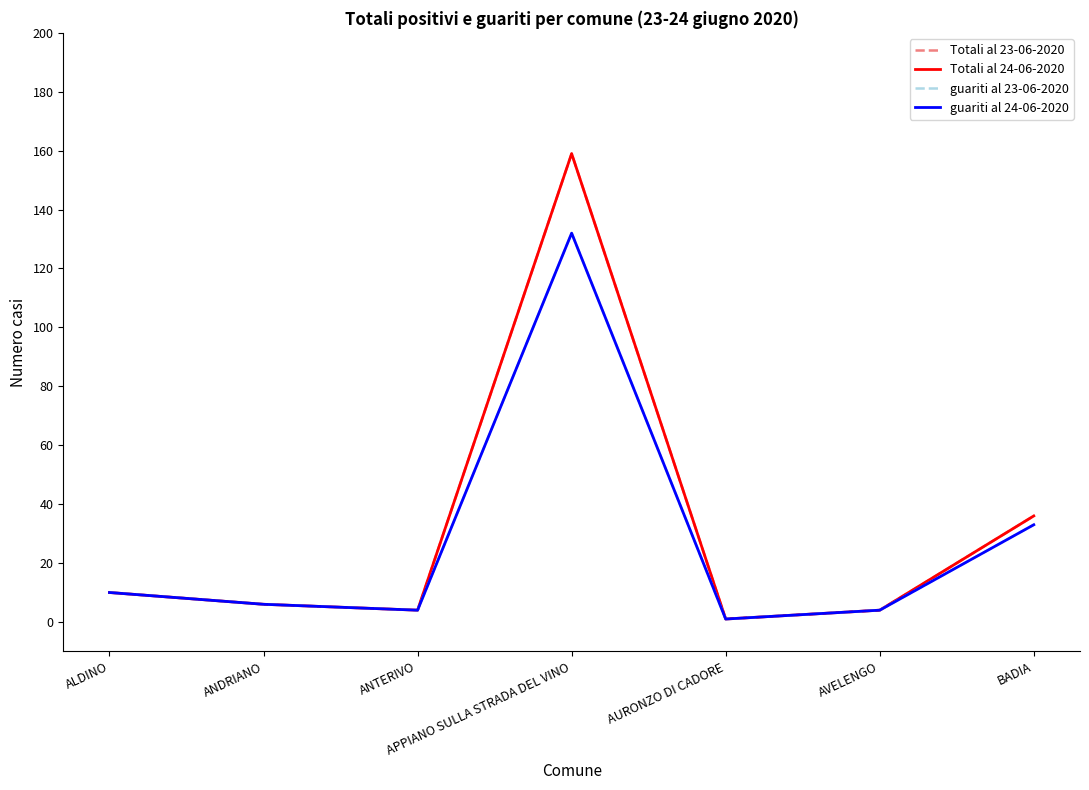

Does the chart display data point markers on the line(s)?

No